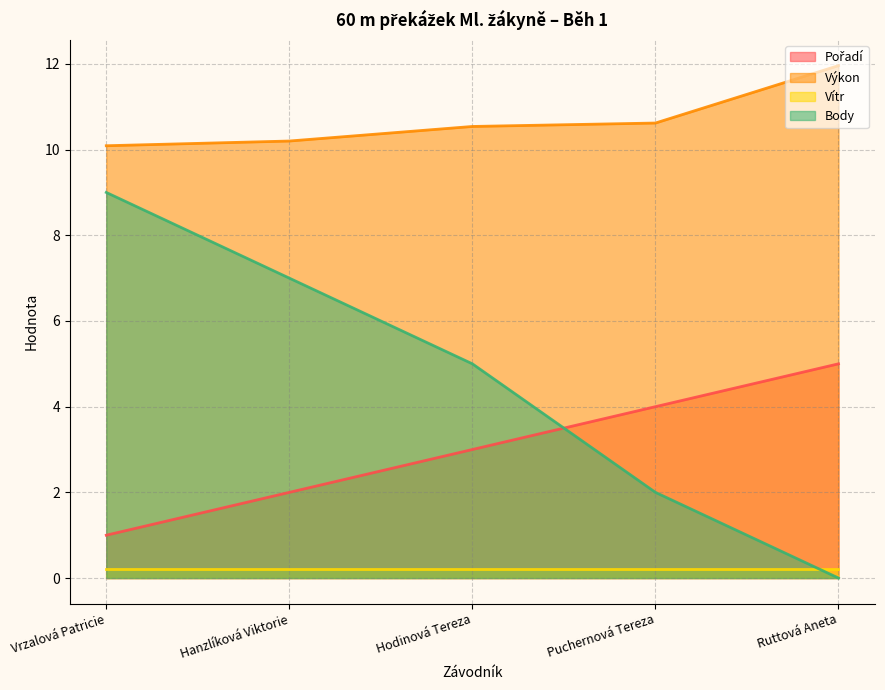

Is it true that Pořadí equals 6.8 at Puchernová Tereza?

False